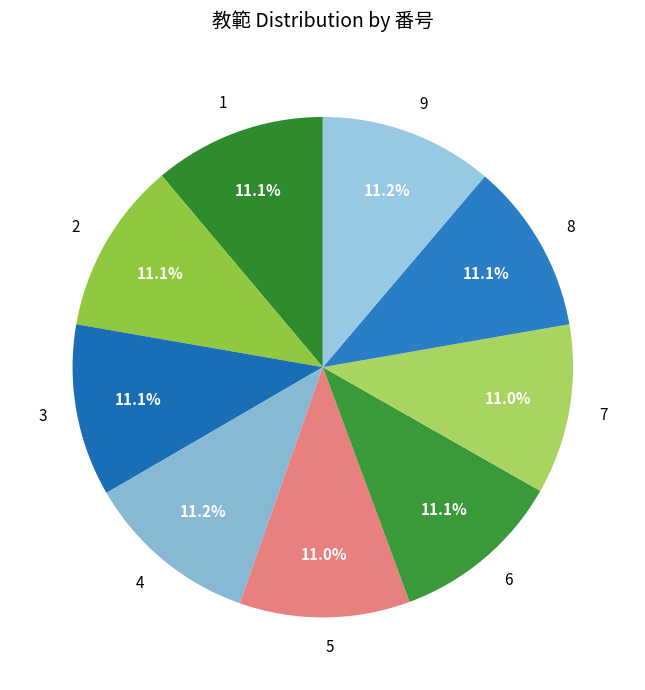

Does any single category account for the majority?

No